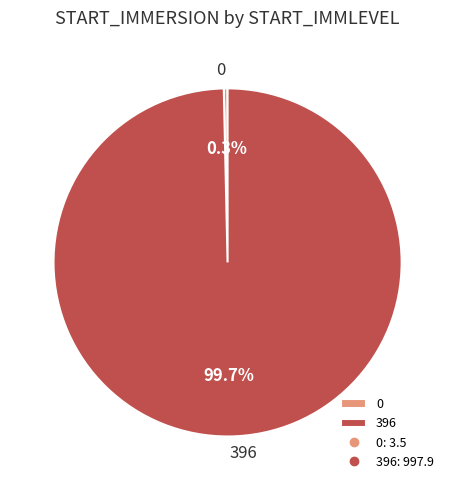

How many segments does this pie chart have?

2